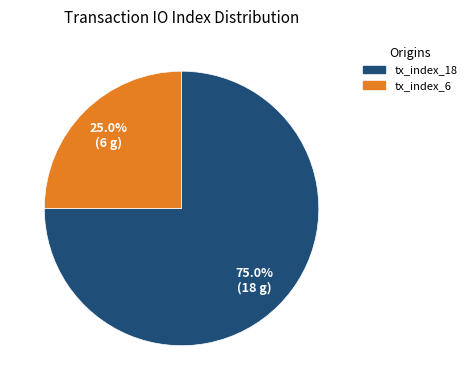

How many segments does this pie chart have?

2